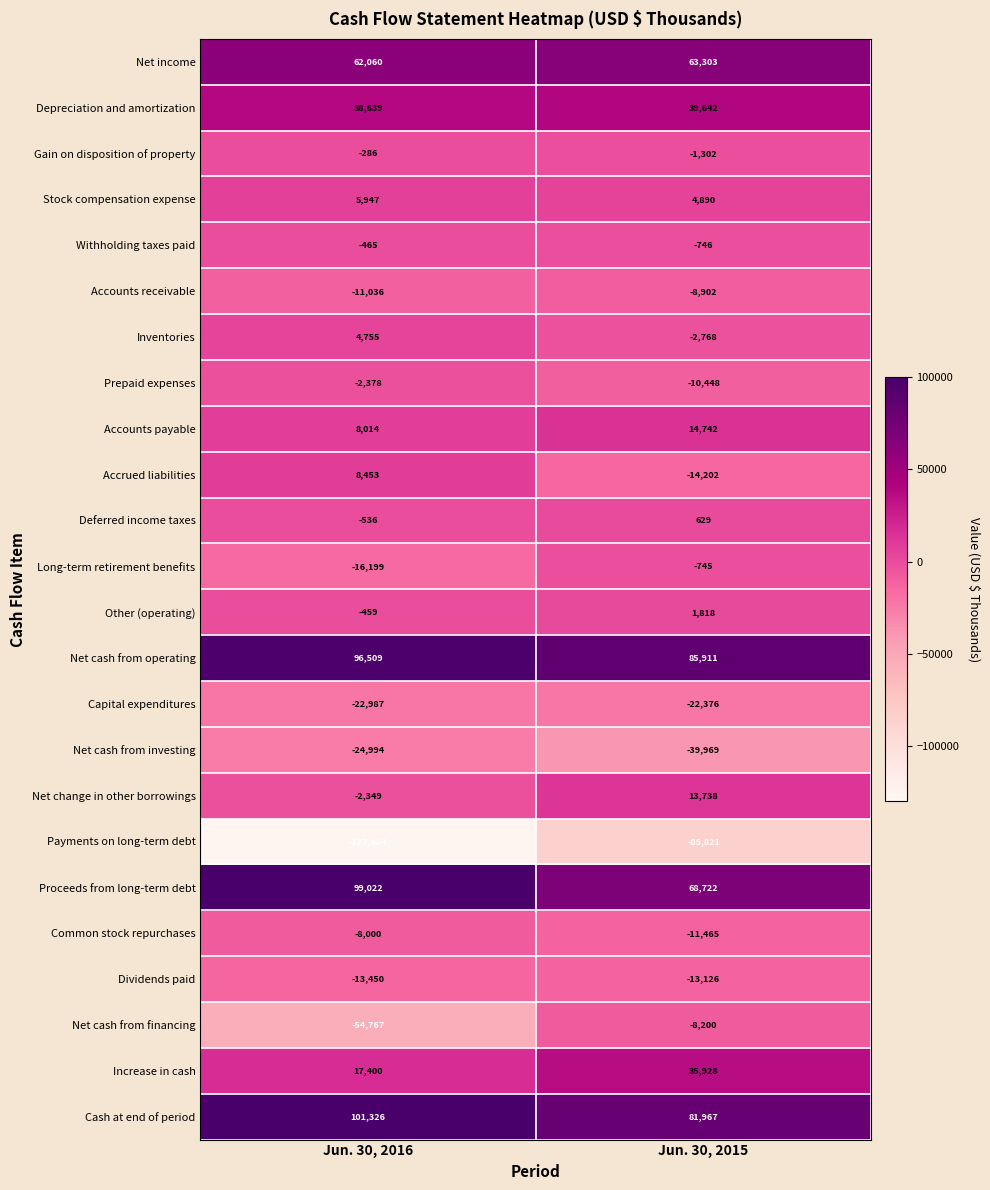

Where is Accrued liabilities nearest to the value -2874?

Jun. 30, 2016